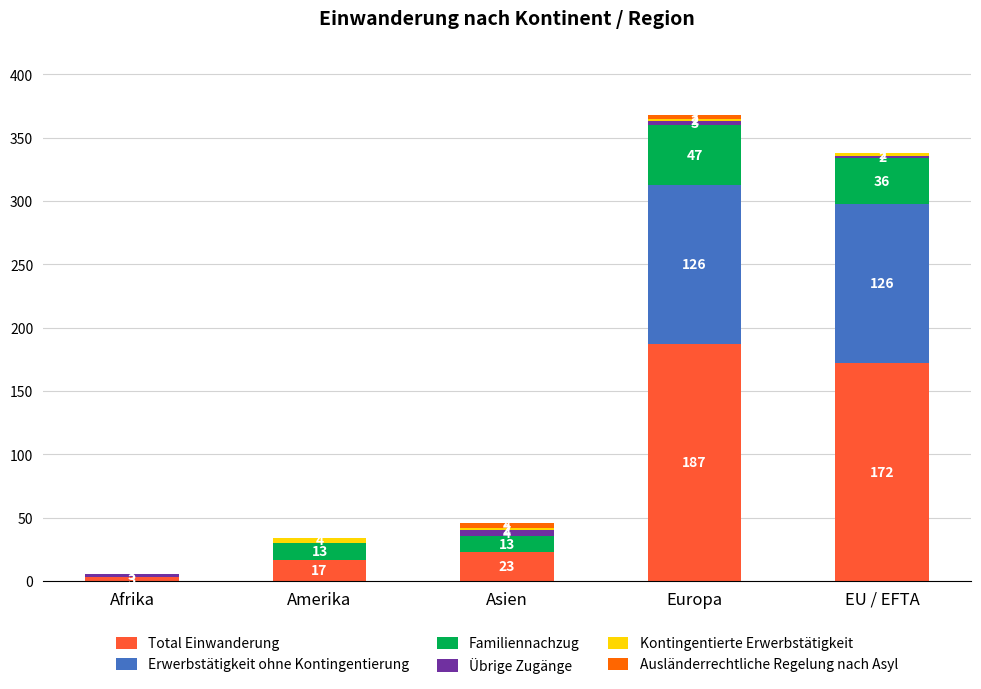

What is the highest value of the Total Einwanderung series?

187